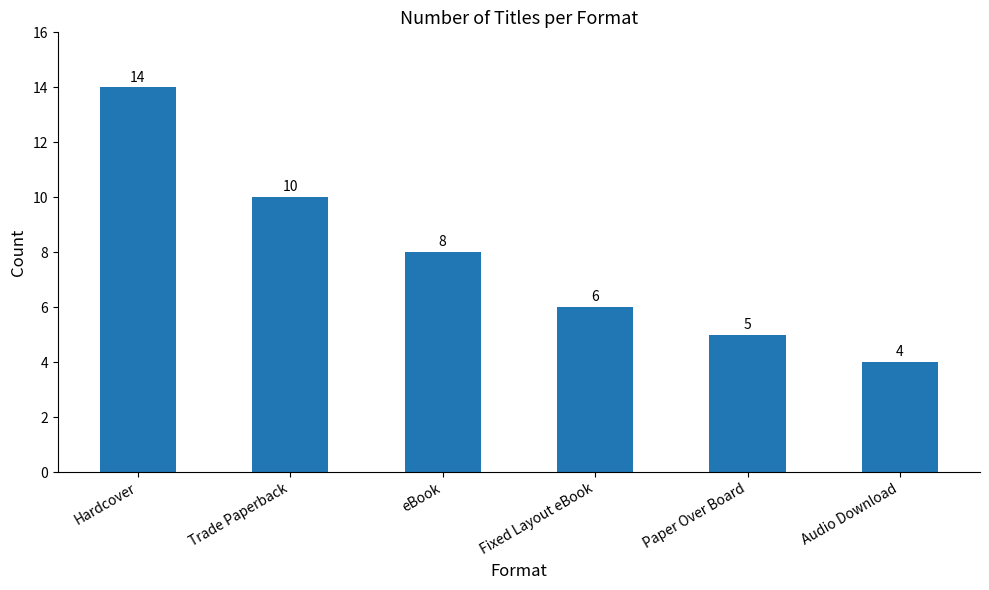

Does the chart contain any negative values?

No